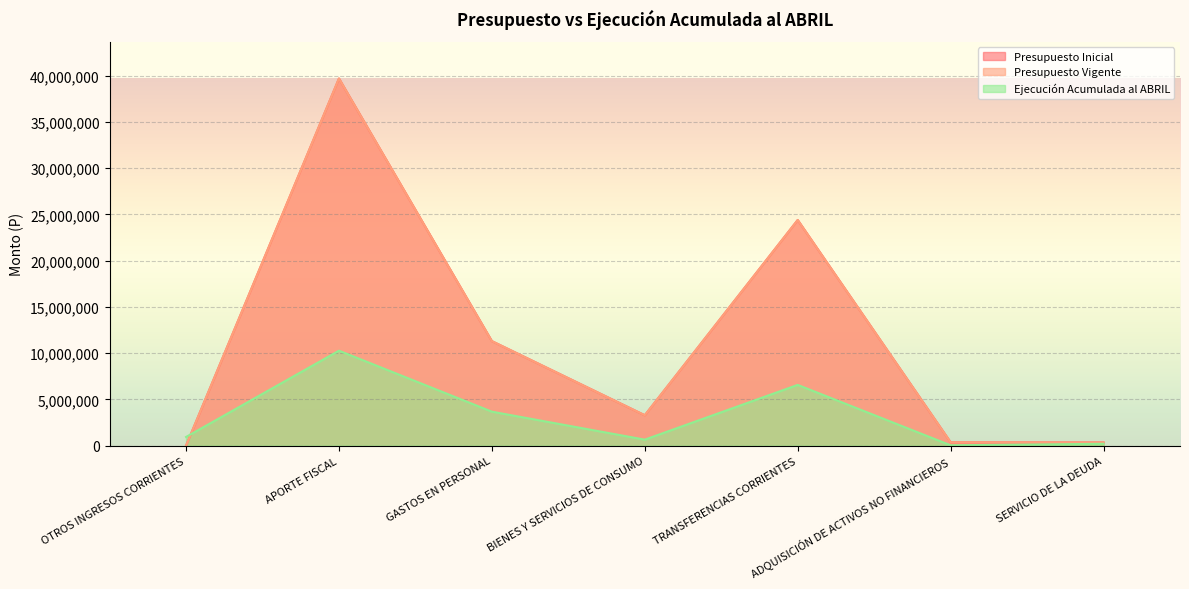

How many times do Ejecución Acumulada al ABRIL and Presupuesto Vigente cross each other?

1